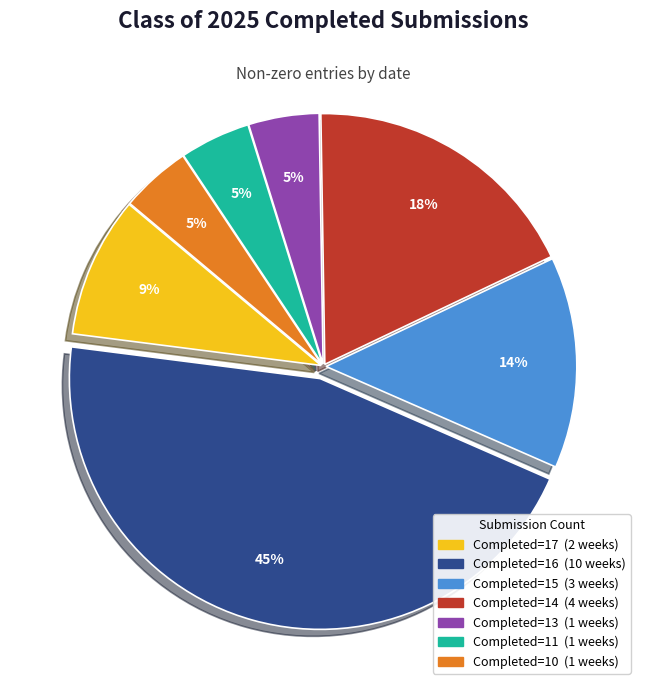

To the nearest percent, what is the average slice percentage?

14%